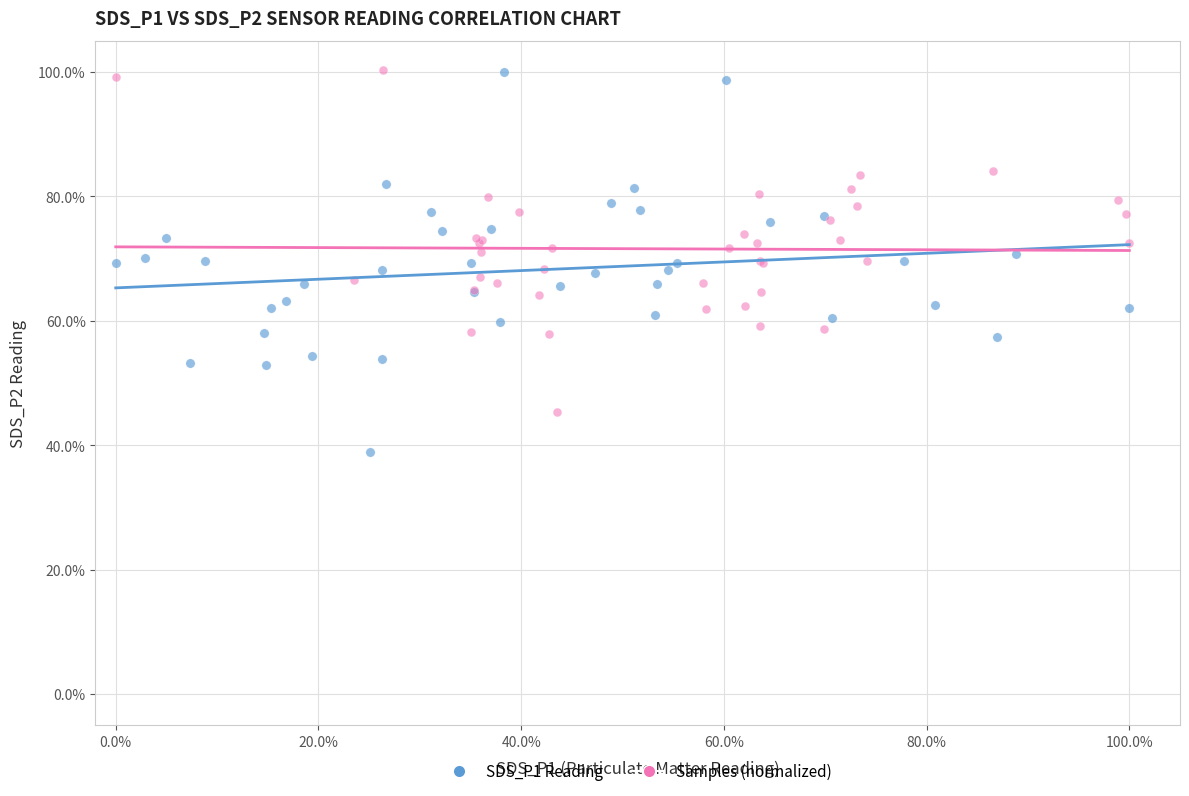

Which series has the widest spread of Y values?

SDS_P1 Reading